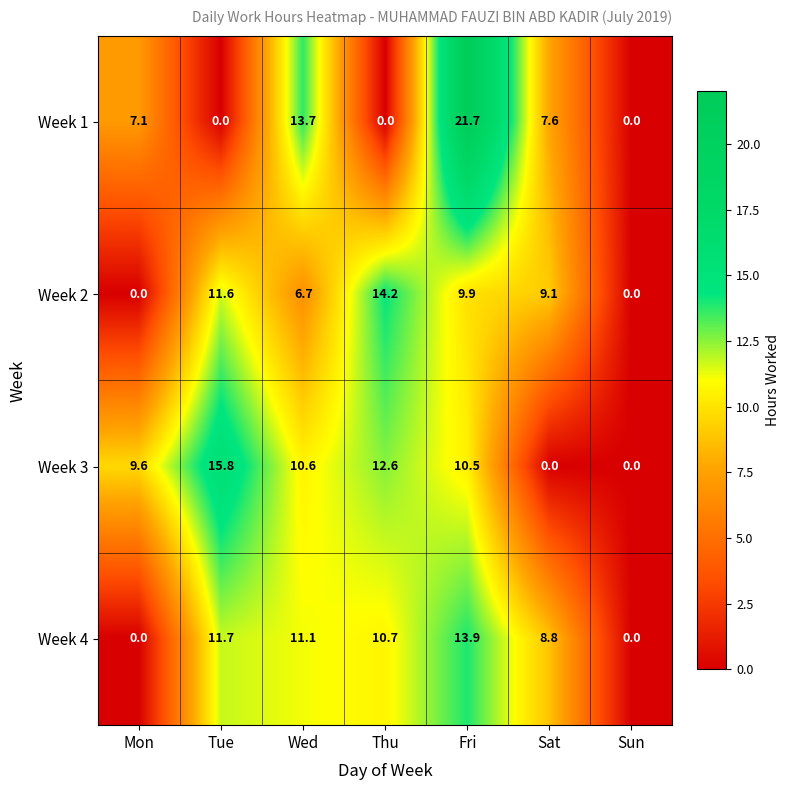

What is the total value across all series at Sat?

25.5